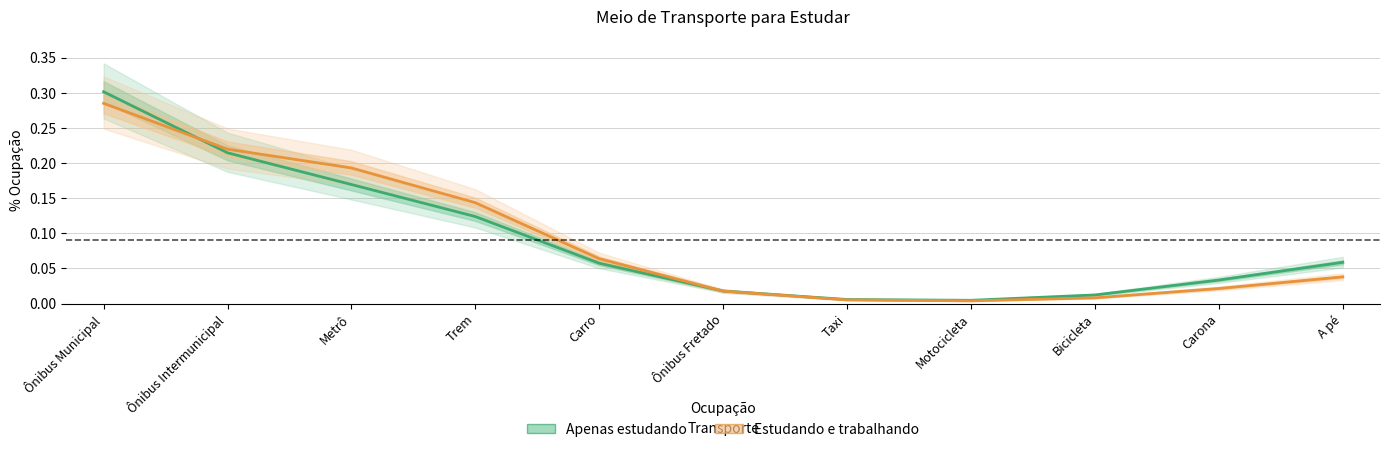

The value of Estudando e trabalhando at A pé is 0.0. True or false?

True